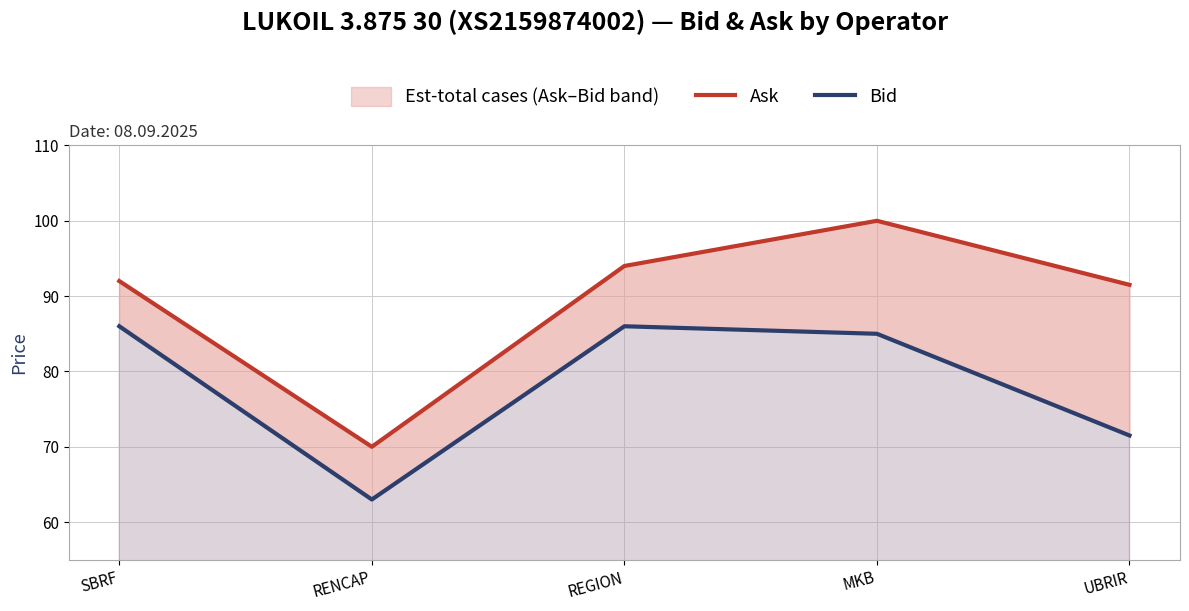

What is the label of the 3rd point from the right?

REGION